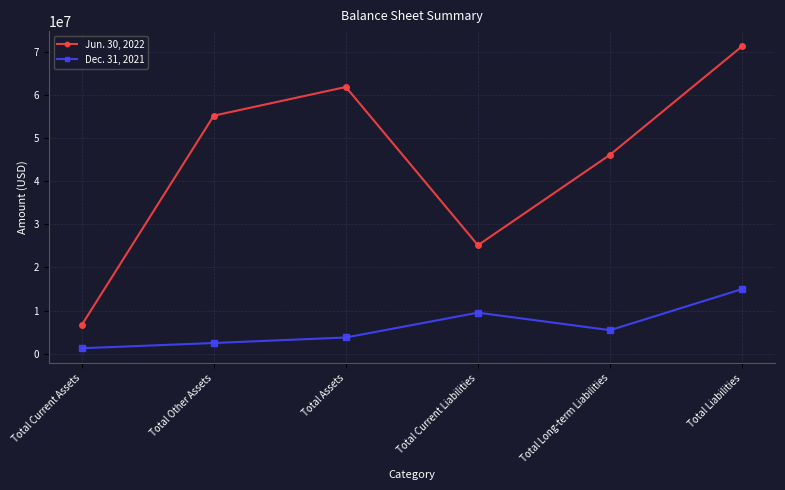

What is the total value across all series at Total Long-term Liabilities?

51565712